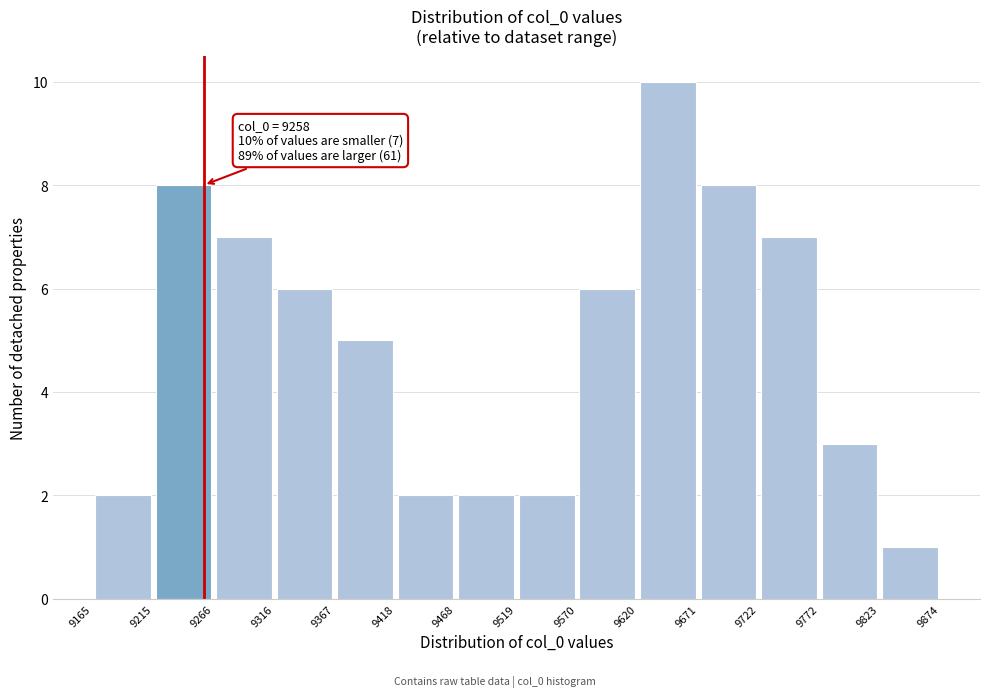

Over which range of the x-axis is the bar tallest?

9620 to 9671